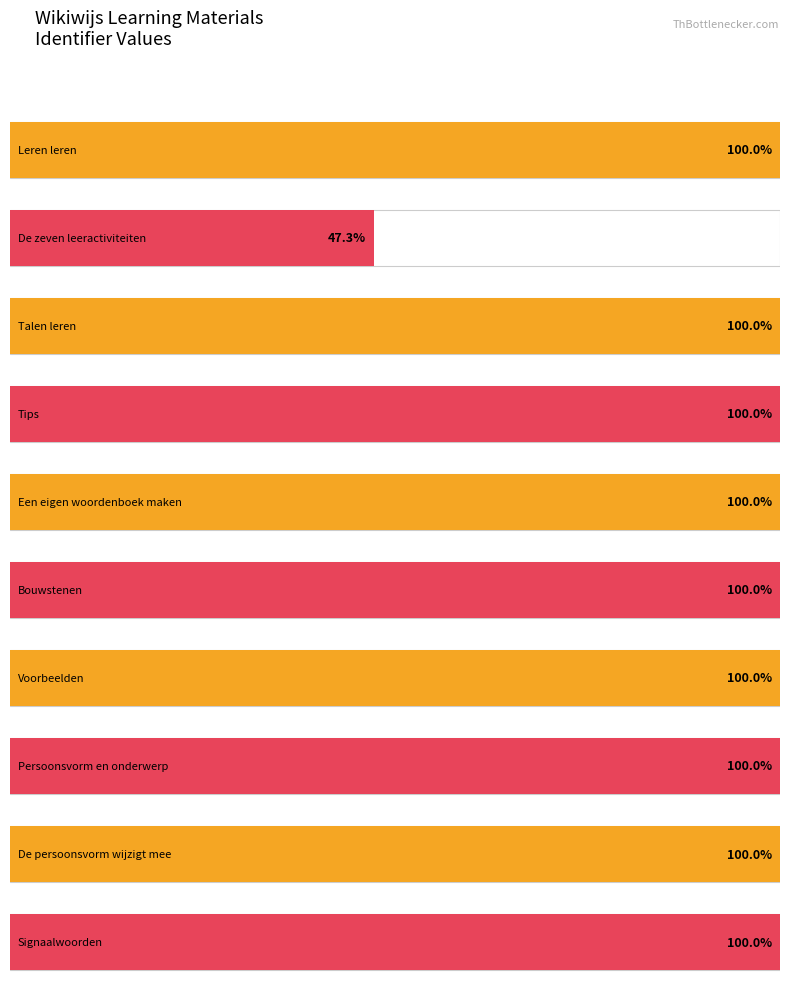

Rank the categories by value from highest to lowest.

Voorbeelden, Bouwstenen, Tips, Leren leren, Signaalwoorden, De persoonsvorm wijzigt mee, Persoonsvorm en onderwerp, Een eigen woordenboek maken, Talen leren, De zeven leeractiviteiten